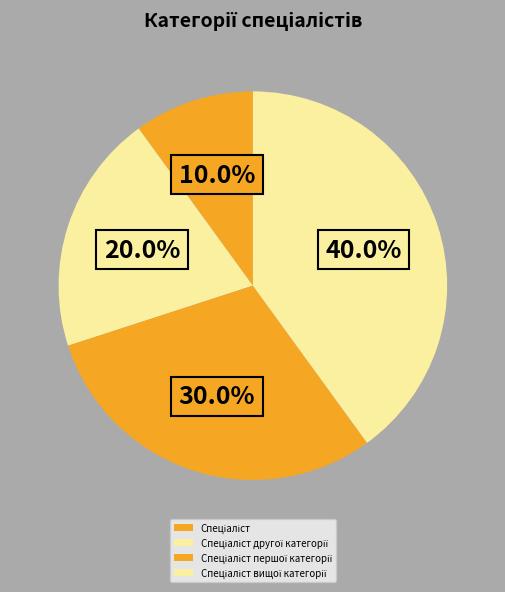

To the nearest percent, what portion does Спеціаліст першої категорії represent?

30%